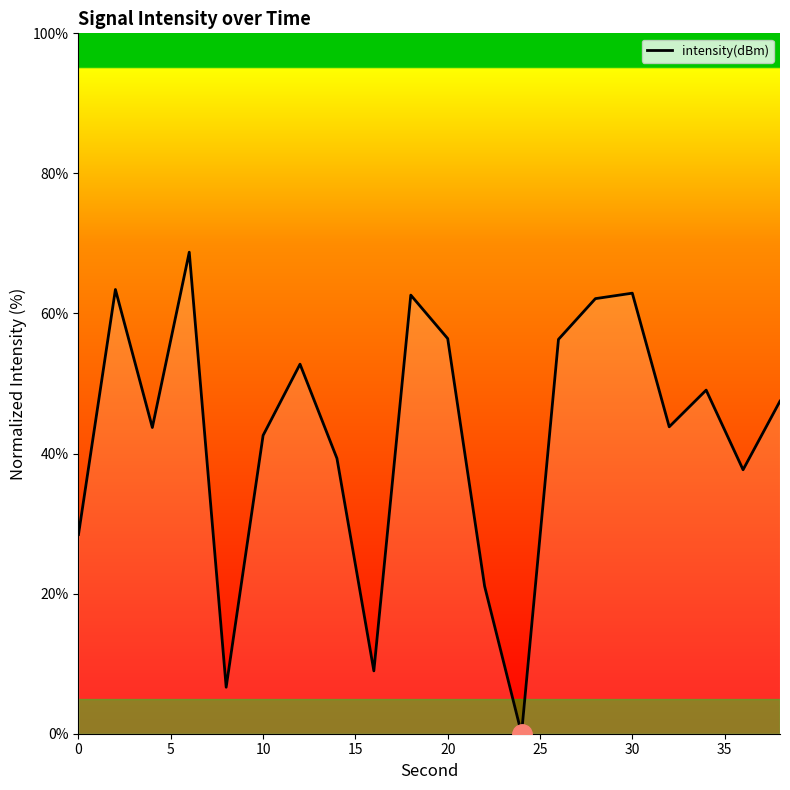

What is the difference between the second highest and minimum values?

63.4